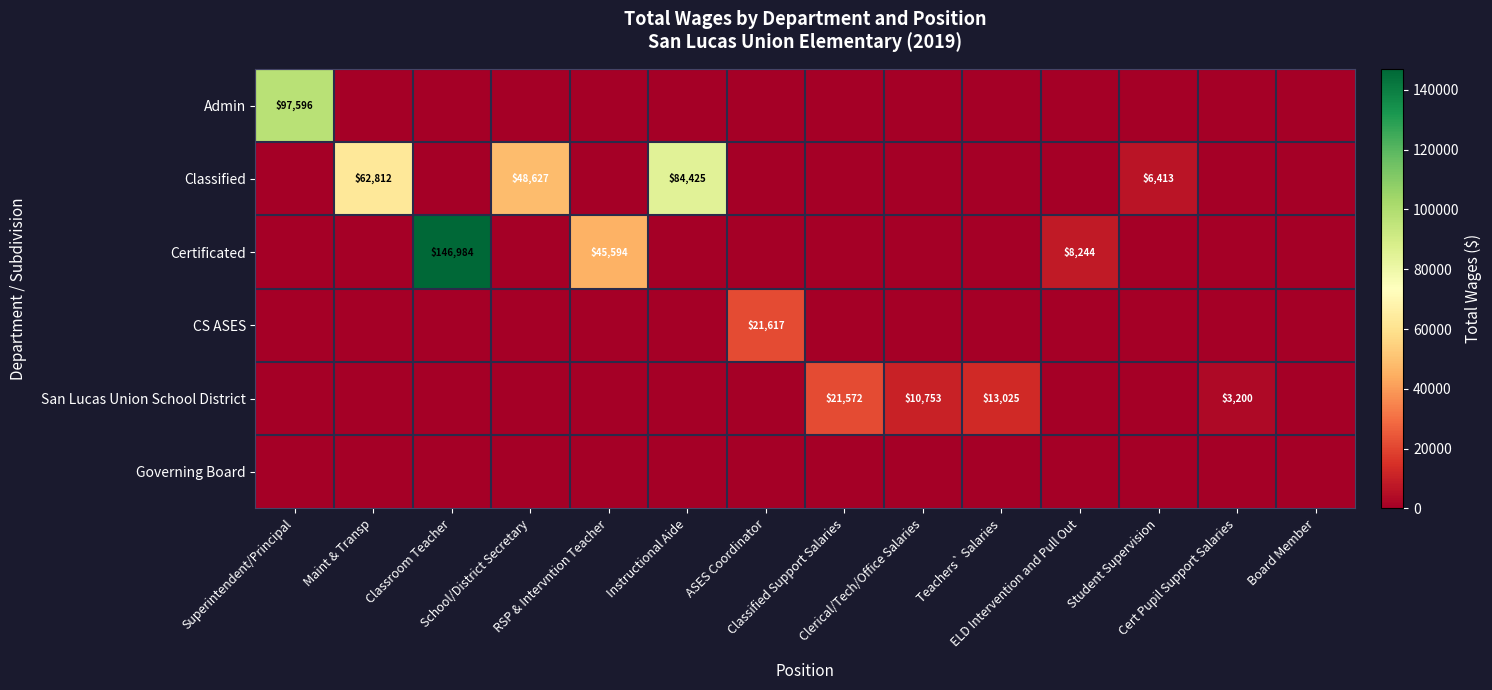

Rank the series by their maximum value, from lowest to highest.

Governing Board, San Lucas Union School District, CS ASES, Classified, Admin, Certificated